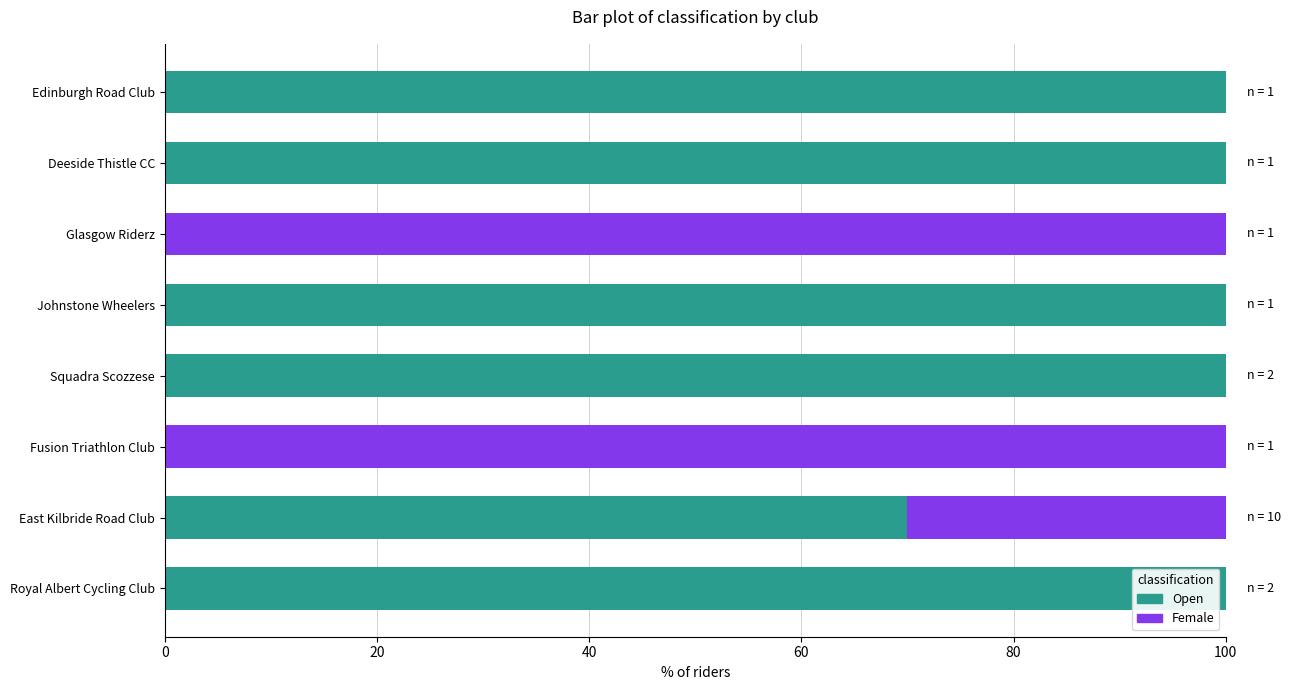

What is the sum of all Open values?

570